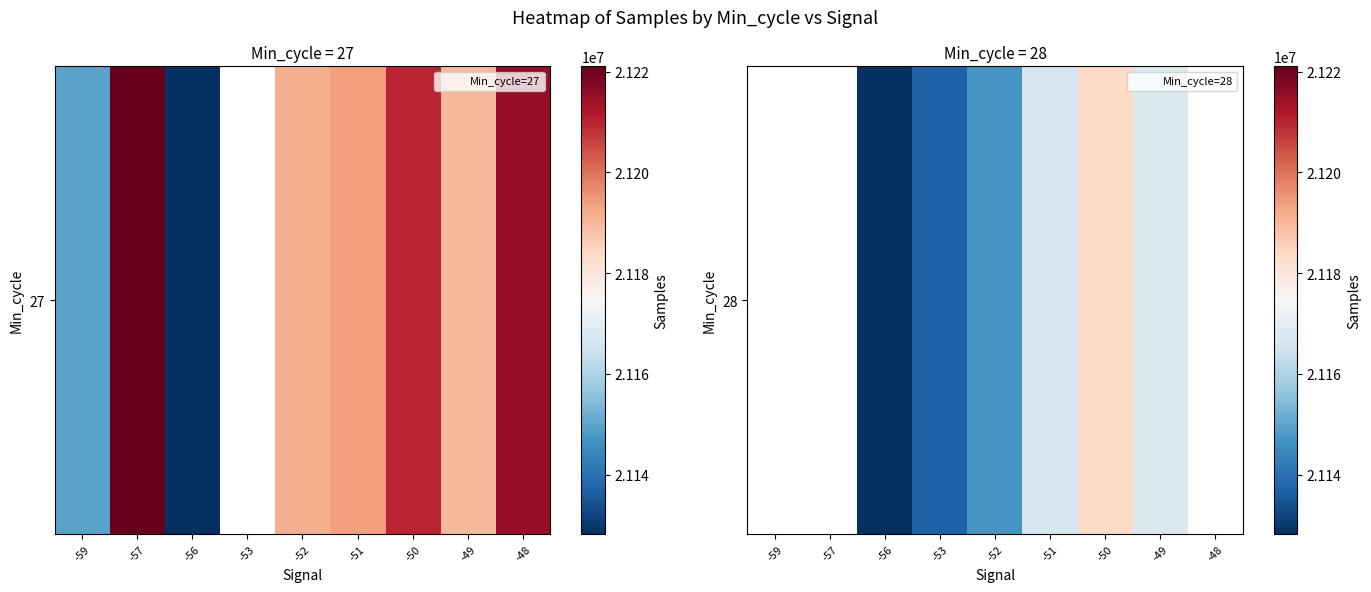

Is it true that the value at -56 is 21128397.0?

True